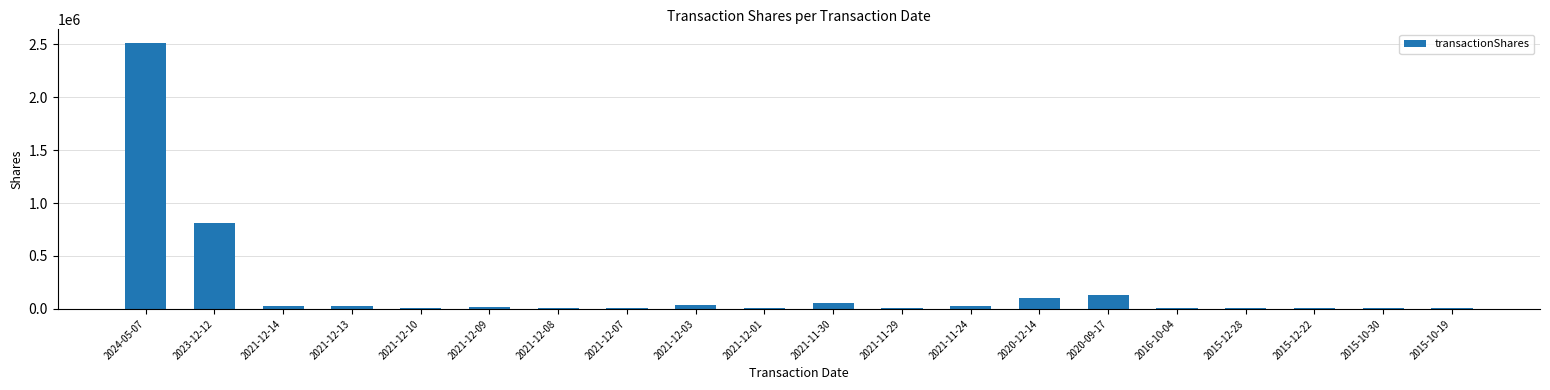

What is the sum of all values?

3826357